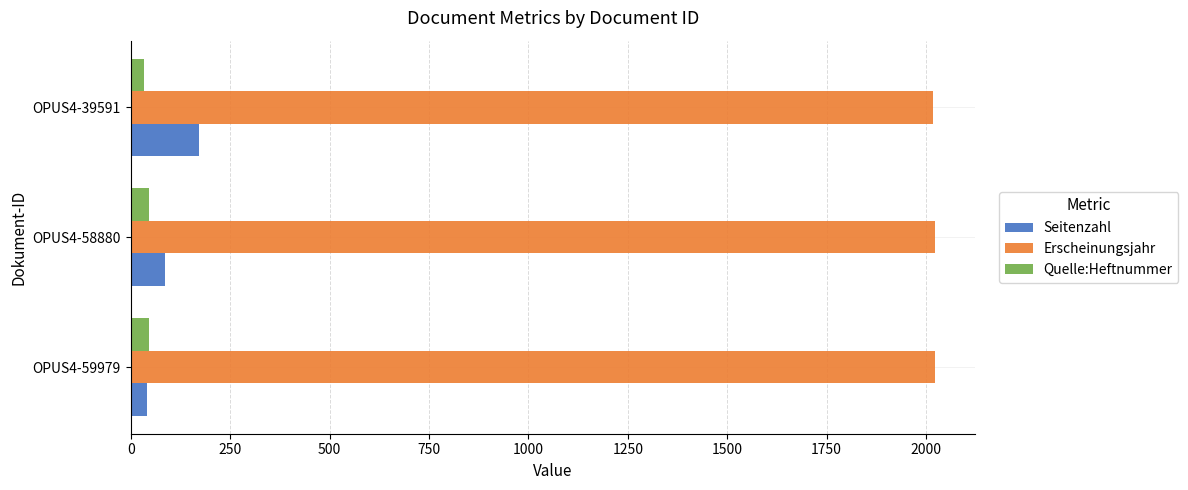

True or false: Seitenzahl has a value of 87 at OPUS4-58880.

True